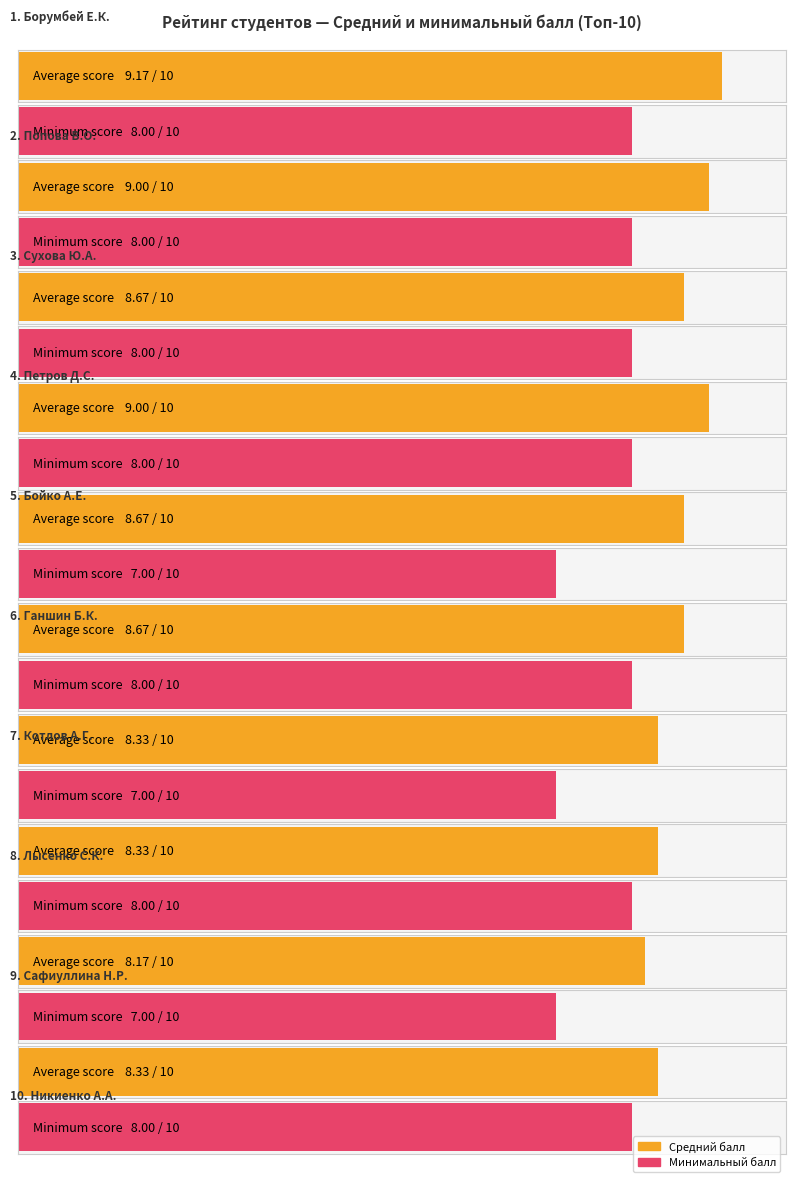

How many Средний балл values are between 8 and 9?

7